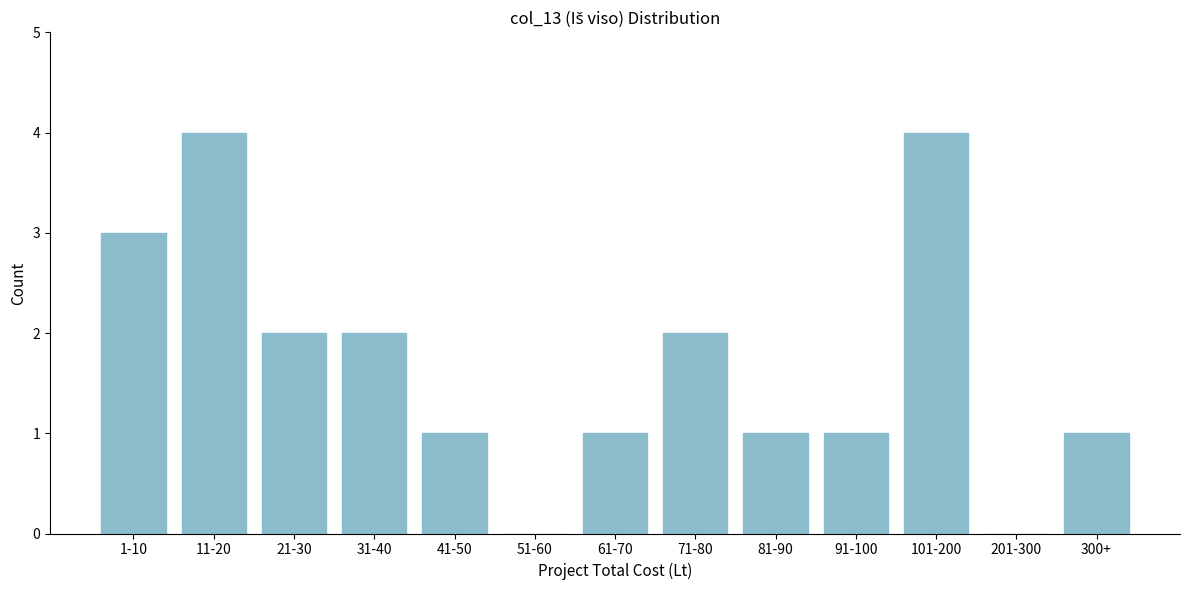

Reading left to right, what are all the values shown in this chart?

1-10=3	11-20=4	21-30=2	31-40=2	41-50=1	51-60=0	61-70=1	71-80=2	81-90=1	91-100=1	101-200=4	201-300=0	300+=1